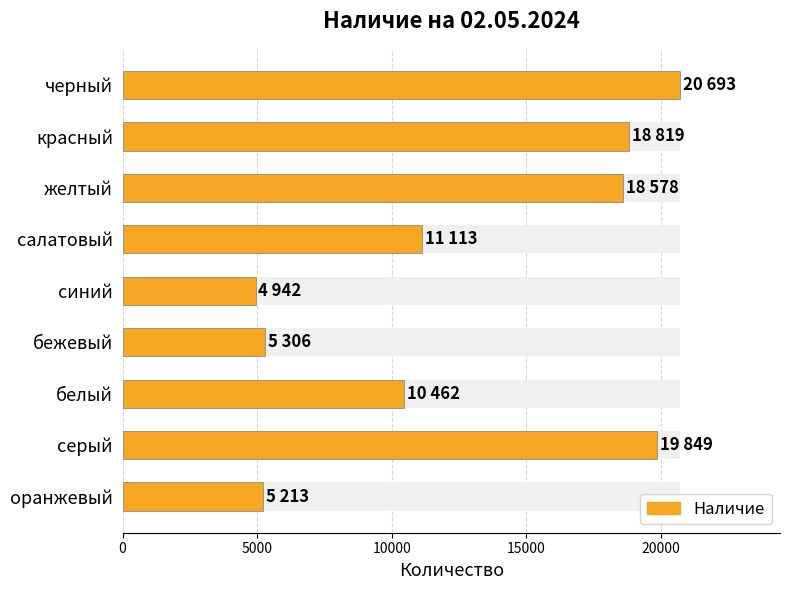

What is the change in value from 6 to 7?

+9387